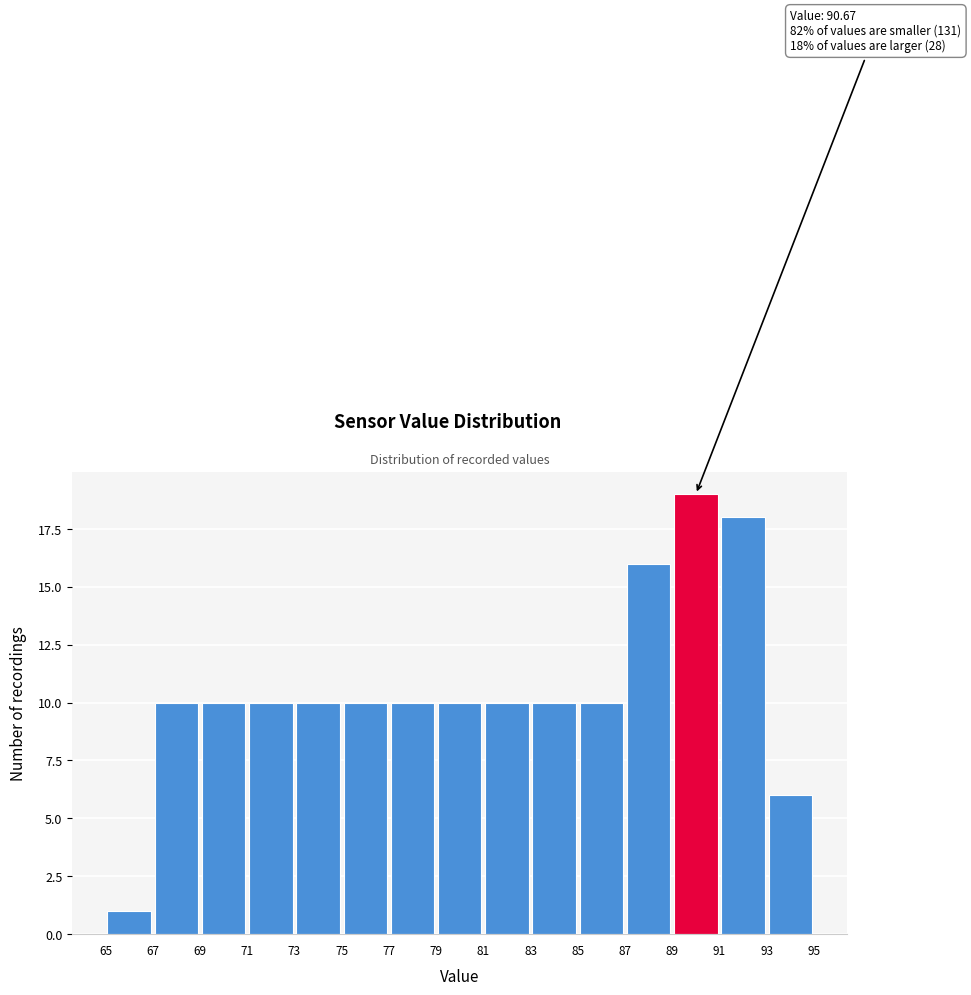

Which range on the x-axis has the tallest bar?

89 to 91